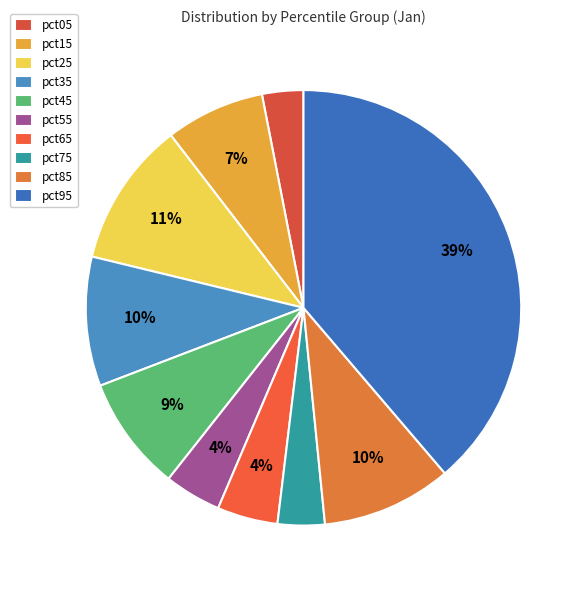

Which slice is the largest?

pct95